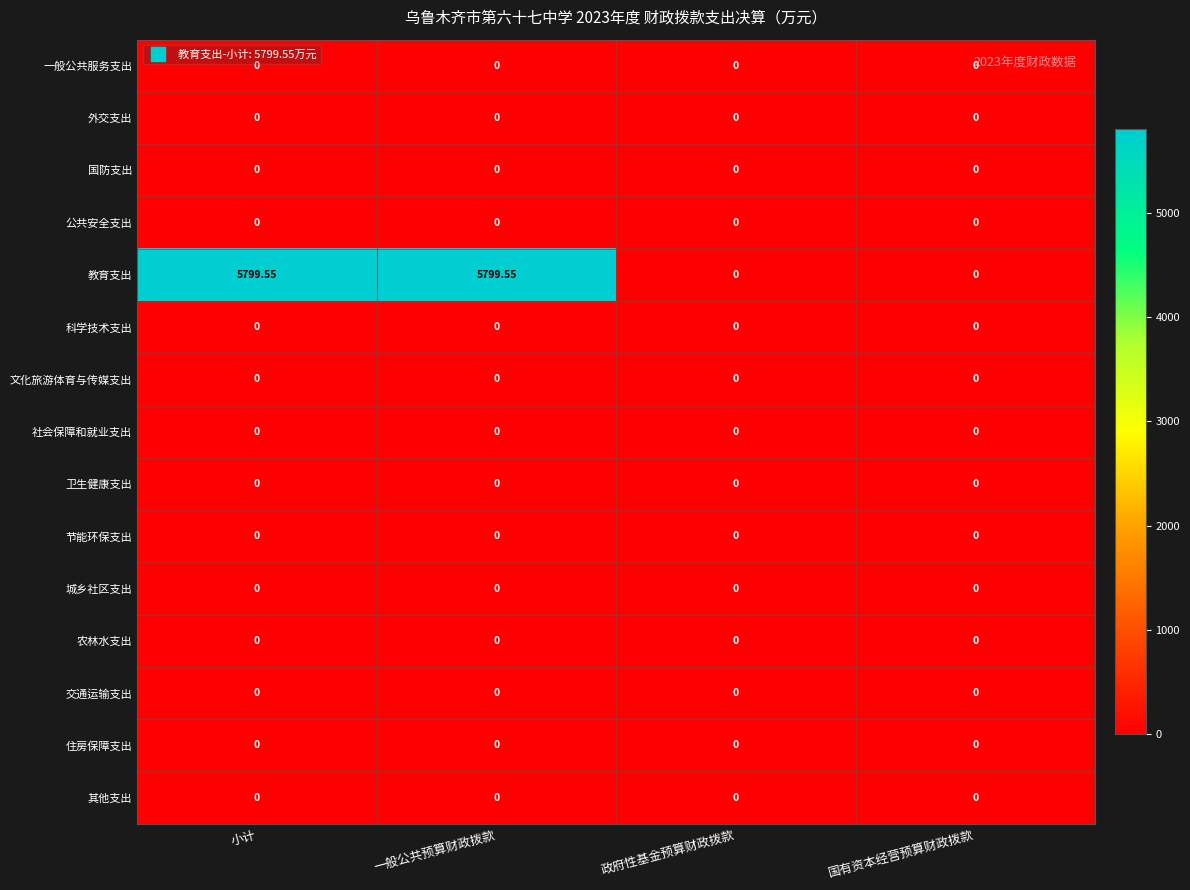

Which series has the largest total across all categories?

教育支出